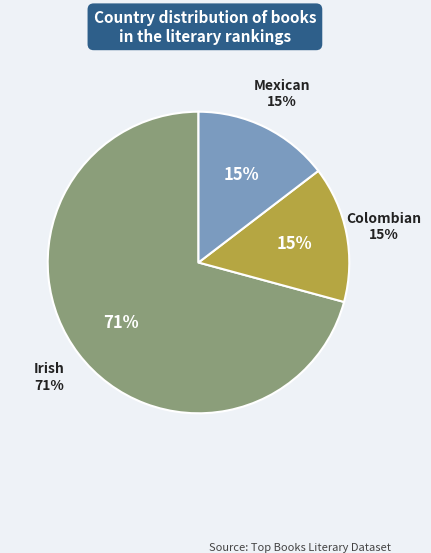

What percentage is NOT represented by Irish?

29.2%